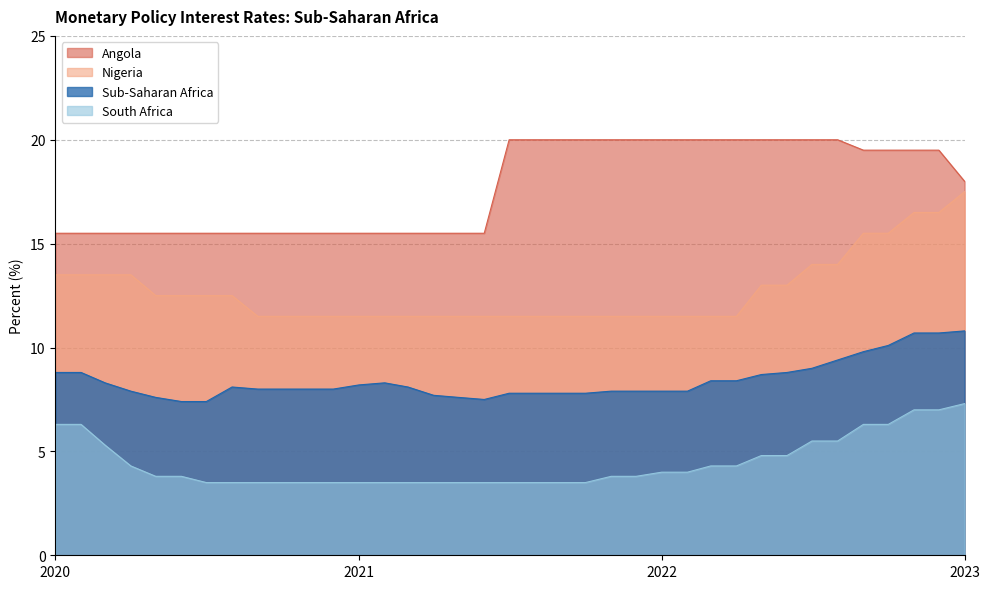

What is the minimum value shown in the chart?

3.5